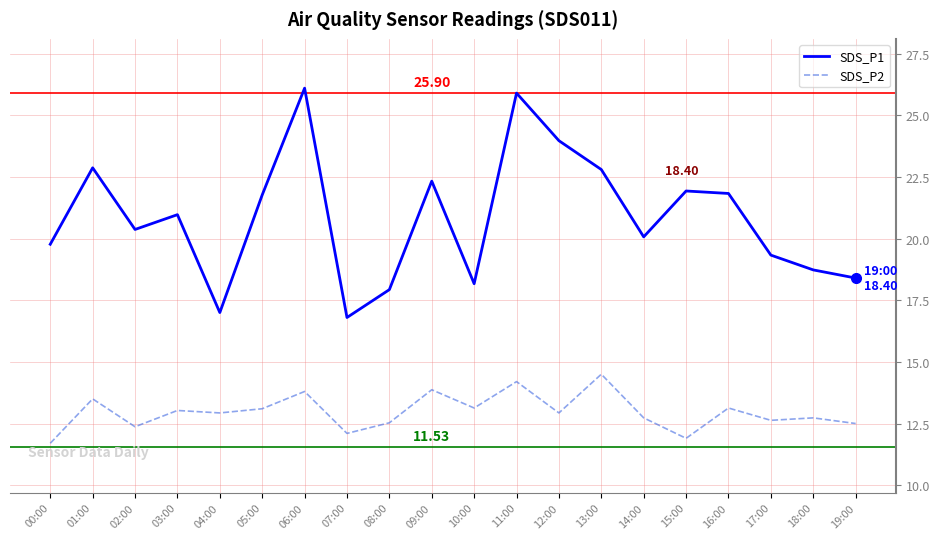

True or false: SDS_P1 and SDS_P2 cross at least once.

False